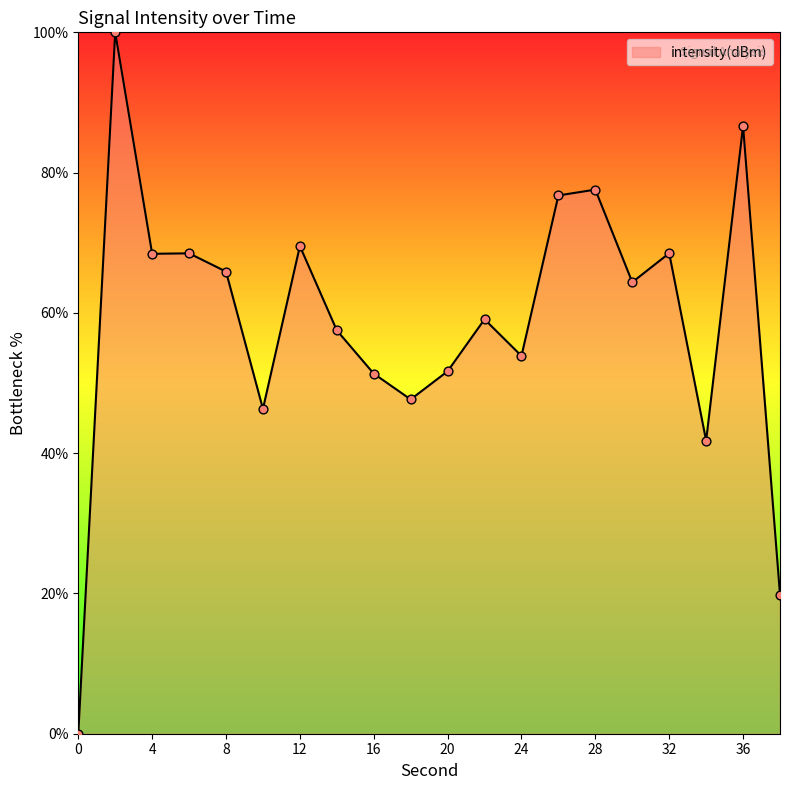

What is the difference between the maximum and minimum values?

100.0